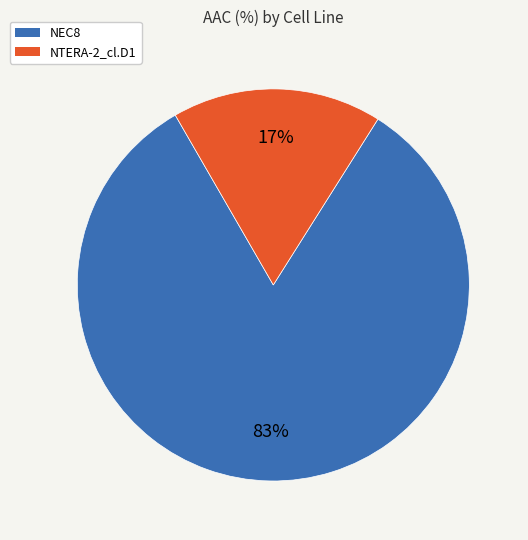

How many segments does this pie chart have?

2